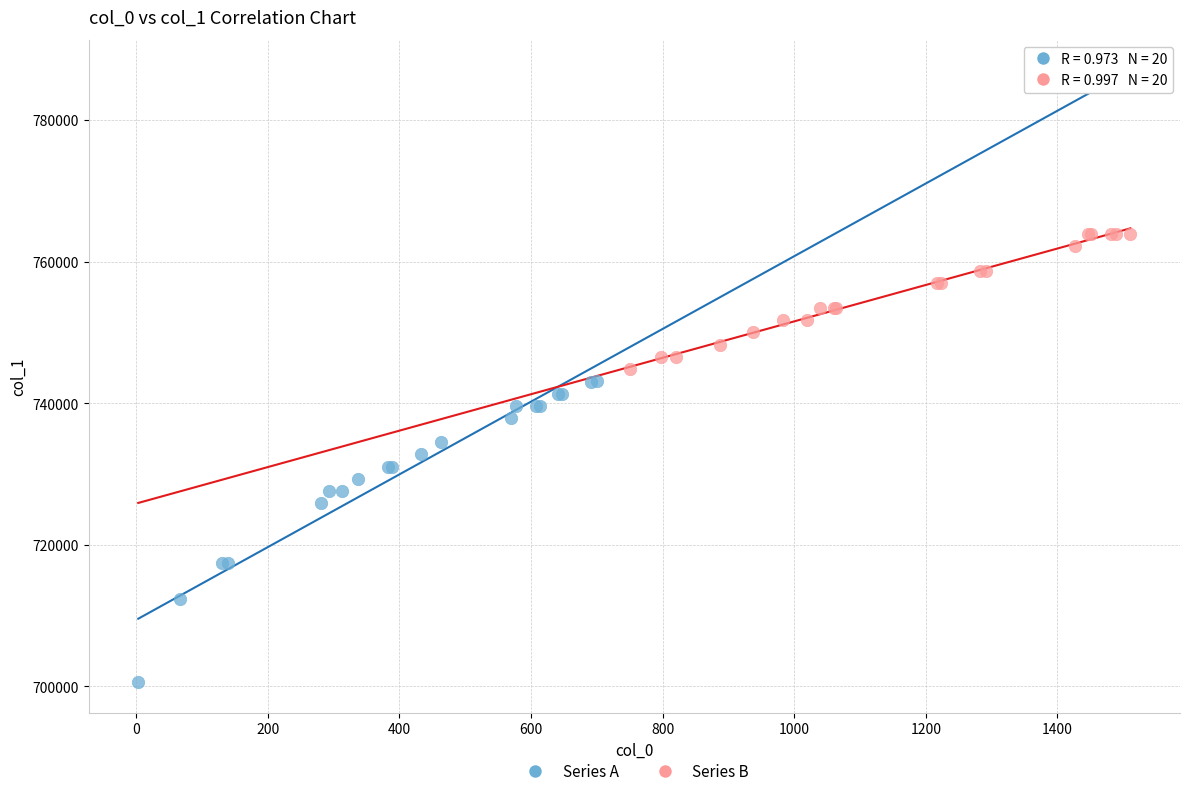

Which series has the widest spread of Y values?

Series A